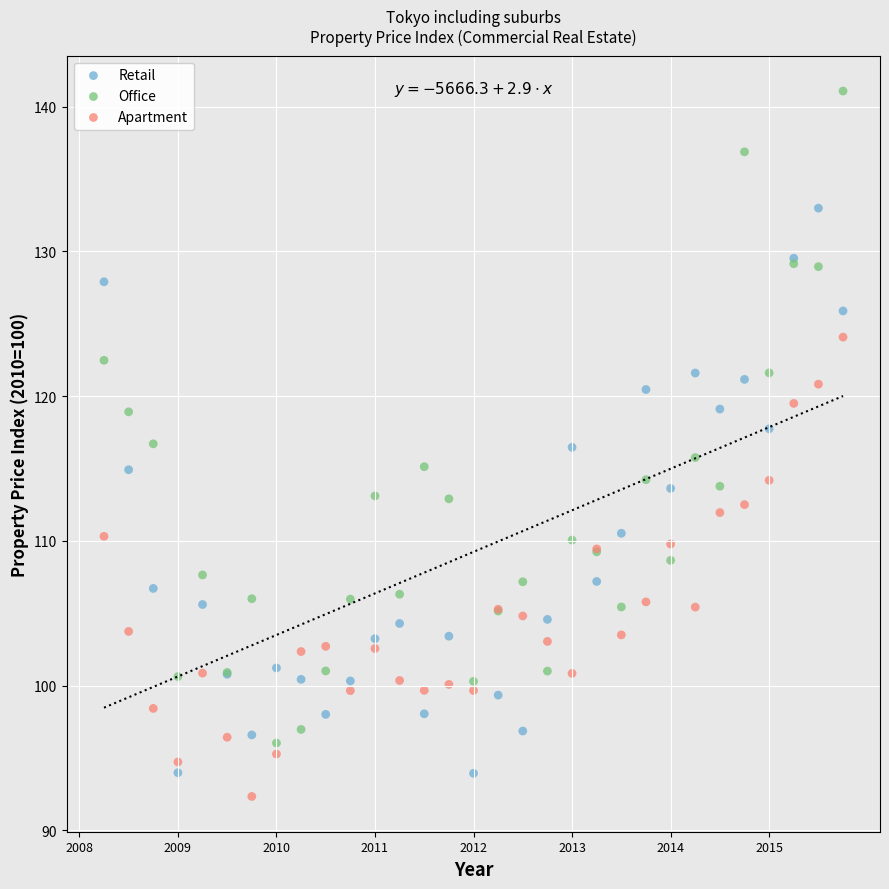

Which series reaches the maximum Y coordinate?

Office